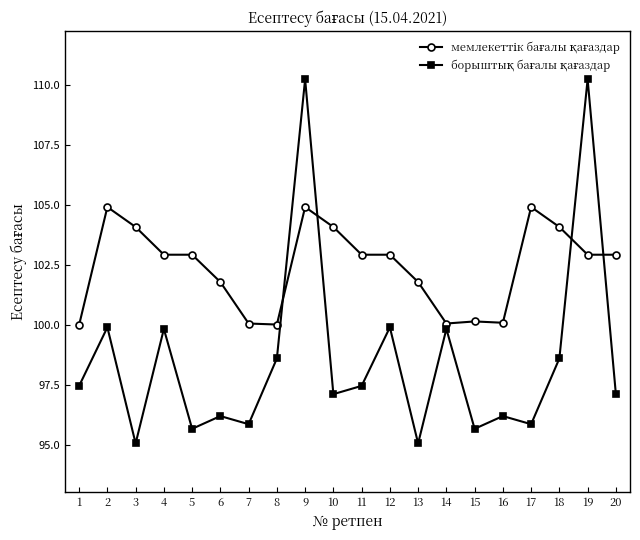

What is the difference between the highest and lowest values at 15?

4.5